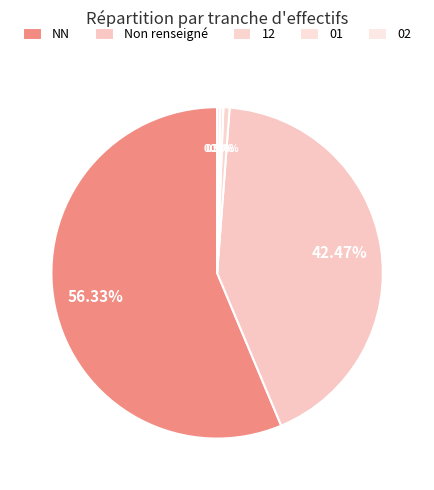

True or false: 01 accounts for 0% of the total.

True